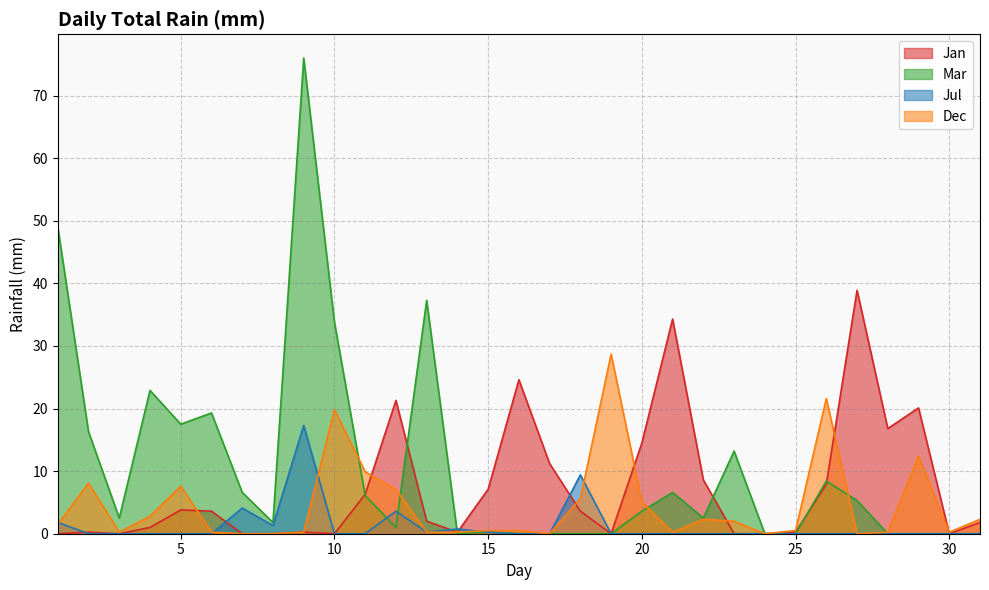

Reading left to right, list all the values displayed in this chart.

Jan: 0.0	0.2	0.0	1.0	3.8	3.6	0.0	0.0	0.2	0.0	6.3	21.3	2.0	0.2	7.1	24.6	11.2	3.6	0.0	14.5	34.3	8.6	0.0	0.0	0.2	7.9	38.9	16.8	20.1	0.0	1.8
Mar: 49.0	16.3	2.5	22.9	17.5	19.3	6.6	1.8	76.0	33.8	6.1	1.0	37.3	0.0	0.2	0.0	0.0	0.0	0.0	3.6	6.6	2.5	13.2	0.0	0.0	8.4	5.3	0.0	0.0	0.0	0.0
Jul: 1.8	0.0	0.0	0.0	0.0	0.0	4.1	1.3	17.3	0.0	0.0	3.6	0.2	0.8	0.2	0.0	0.0	9.4	0.0	0.0	0.0	0.0	0.0	0.0	0.0	0.0	0.0	0.0	0.0	0.0	0.0
Dec: 1.5	8.1	0.2	2.8	7.6	0.2	0.0	0.0	0.2	19.8	9.9	7.1	0.2	0.2	0.5	0.5	0.0	5.6	28.7	5.1	0.2	2.3	2.0	0.0	0.5	21.6	0.0	0.2	12.4	0.2	2.3